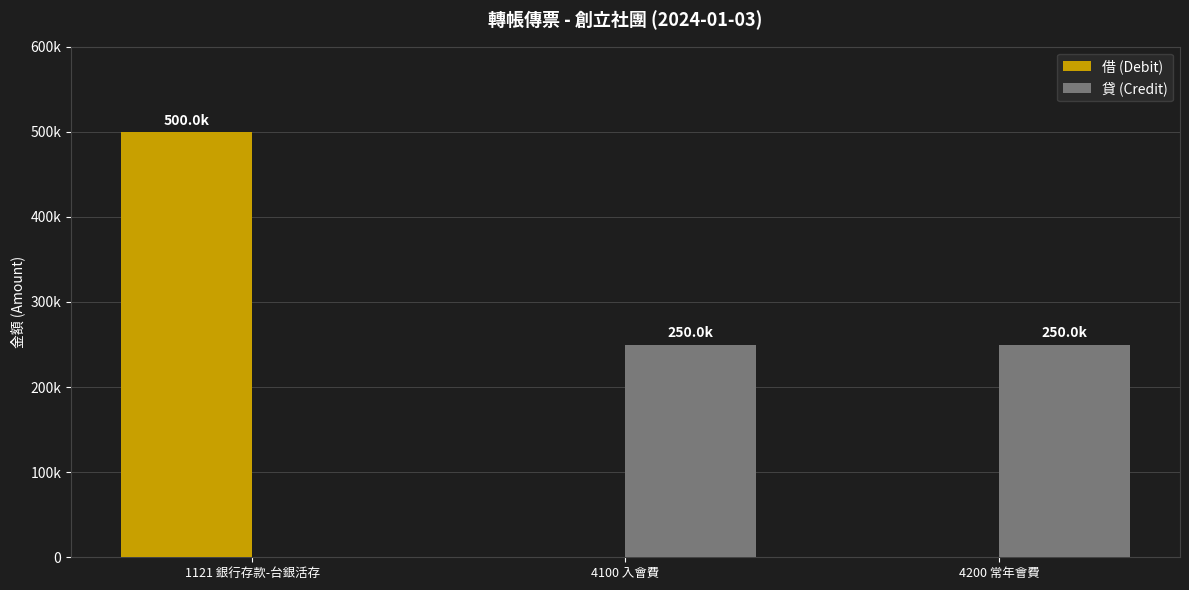

What is the label of the 3rd bar from the right?

1121 銀行存款-台銀活存